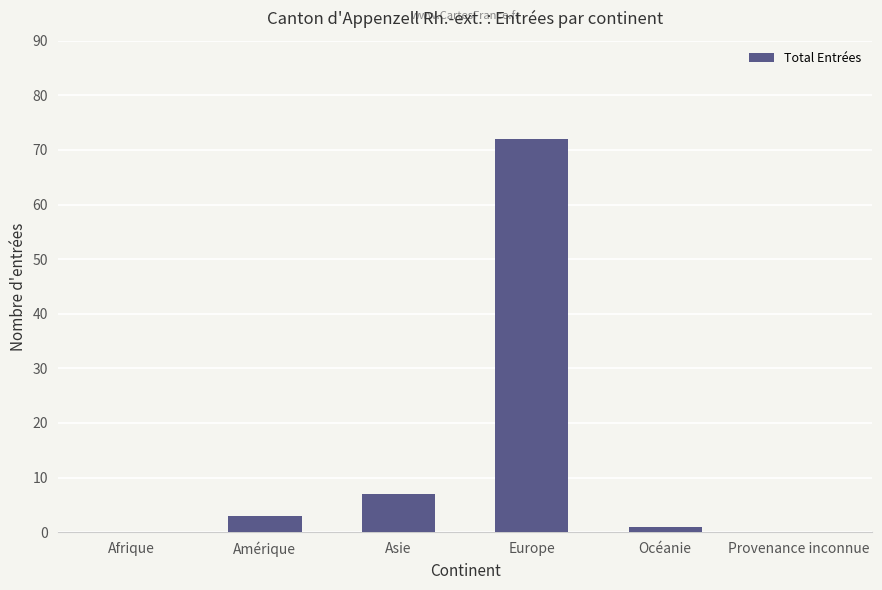

What is the sum of the values at Europe and Provenance inconnue?

72